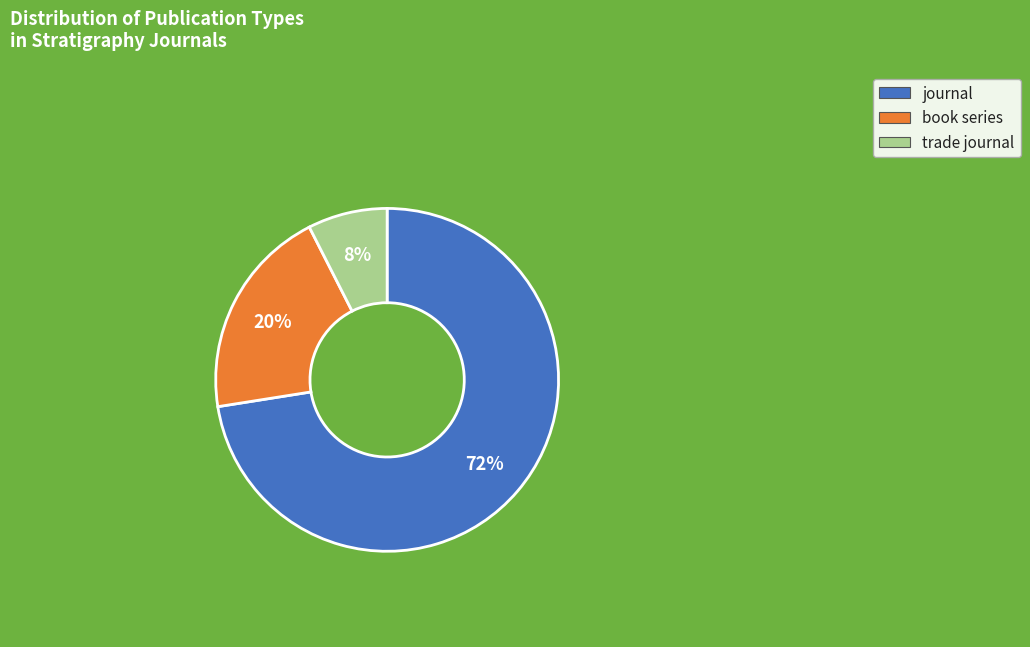

Approximately how many times larger is the value at book series compared to journal?

0.3